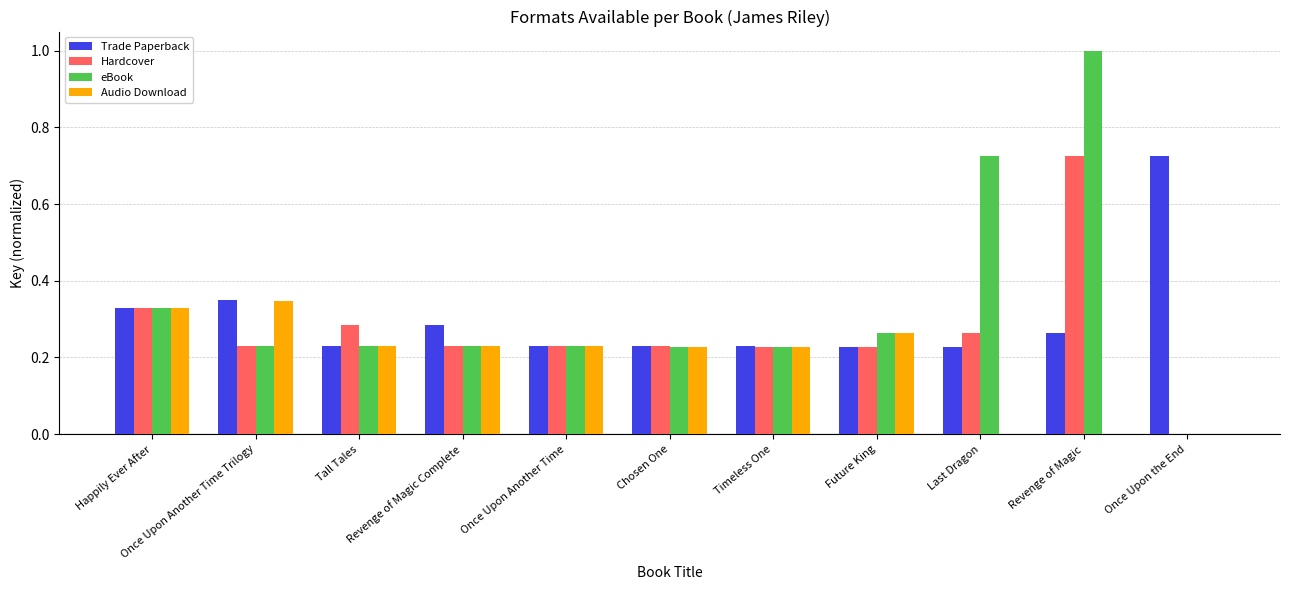

Which series has the largest total across all categories?

eBook